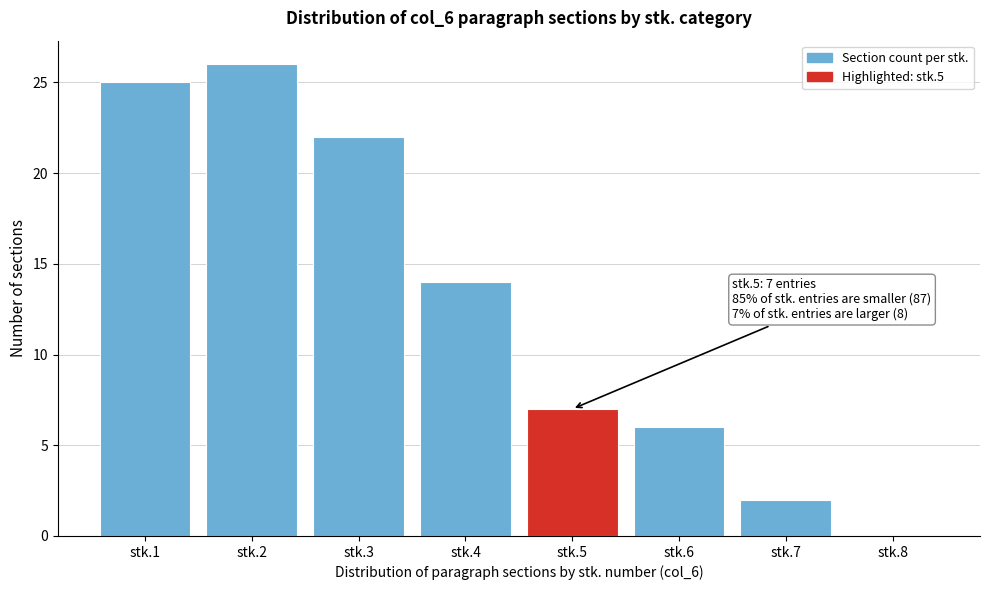

Reading left to right, what are all the values shown in this chart?

stk.1=25	stk.2=26	stk.3=22	stk.4=14	stk.5=7	stk.6=6	stk.7=2	stk.8=0